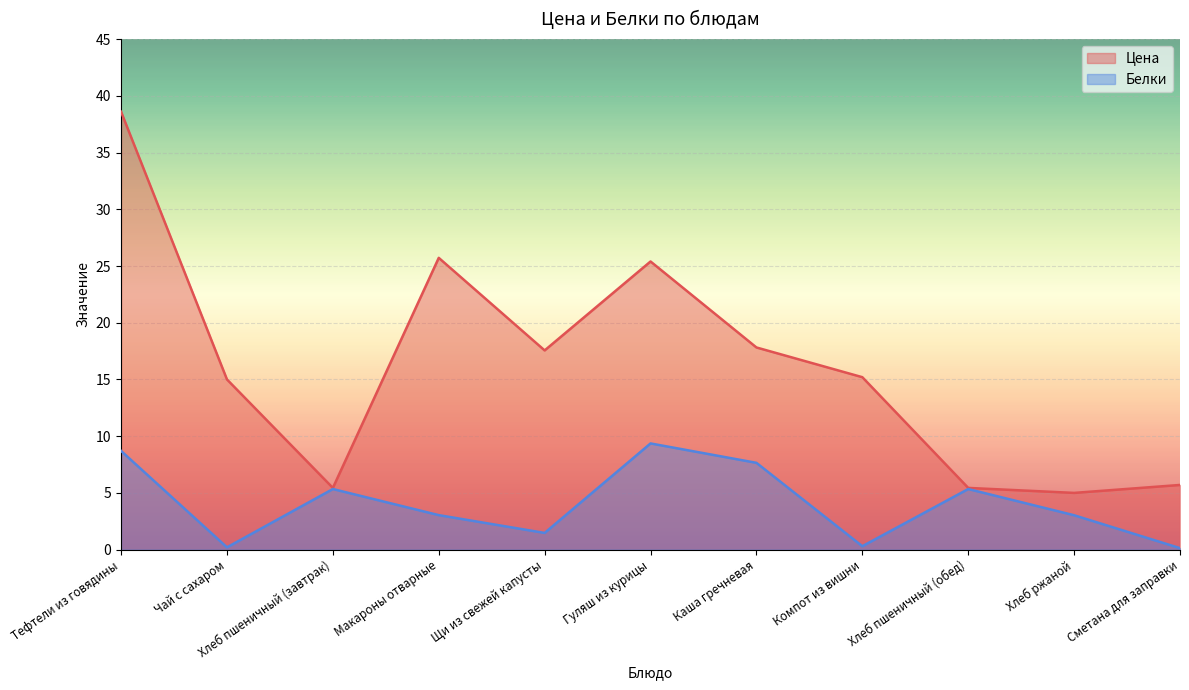

Which category has the lowest value in the Цена series?

Хлеб ржаной